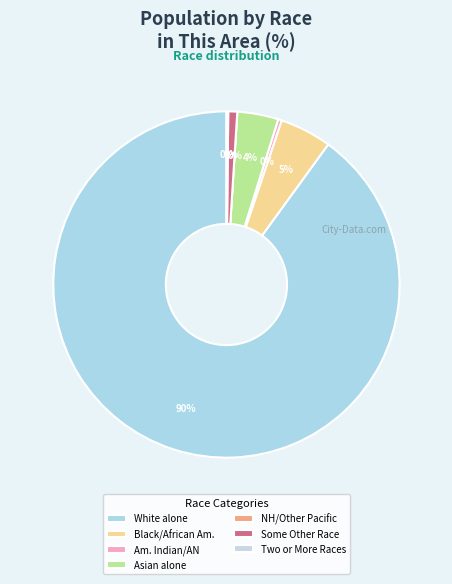

To the nearest percent, what is the average slice percentage?

14%